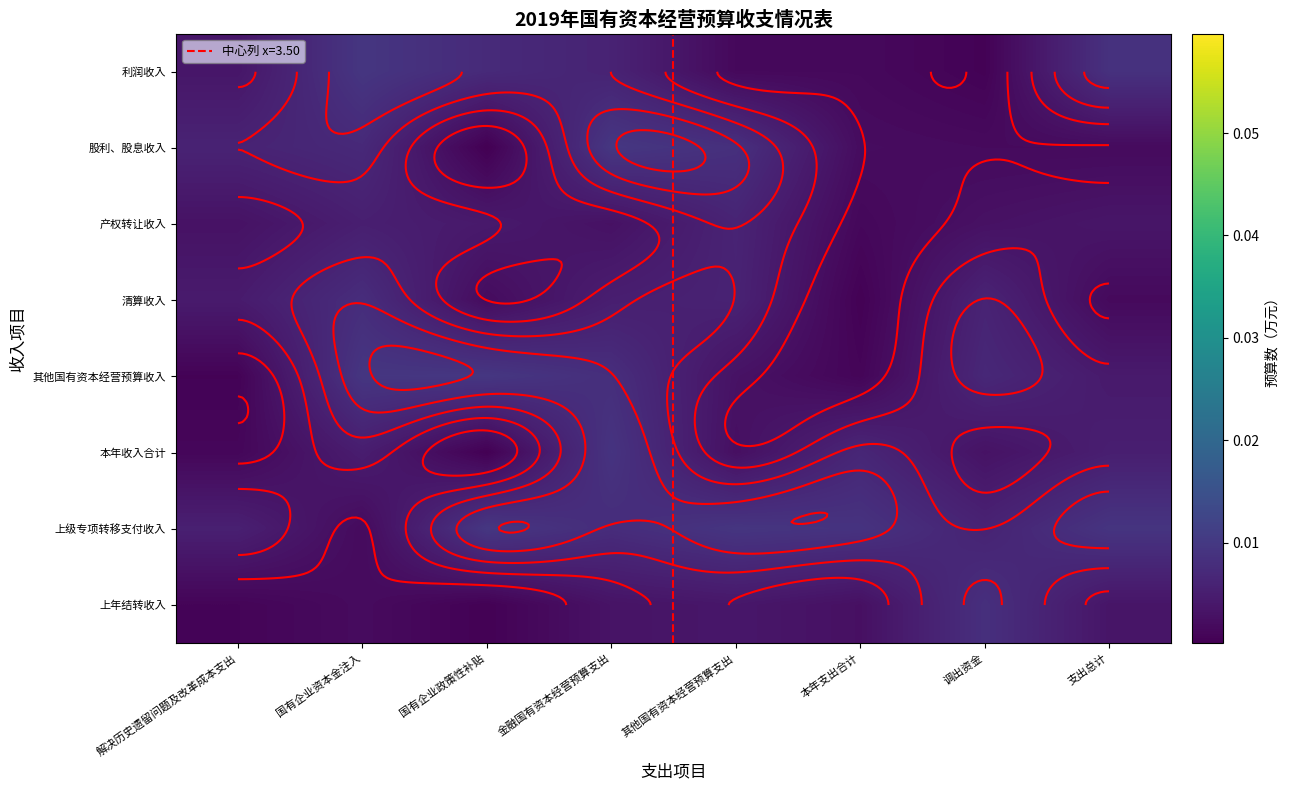

Between 解决历史遗留问题及改革成本支出 and 国有企业资本金注入, which is larger?

国有企业资本金注入